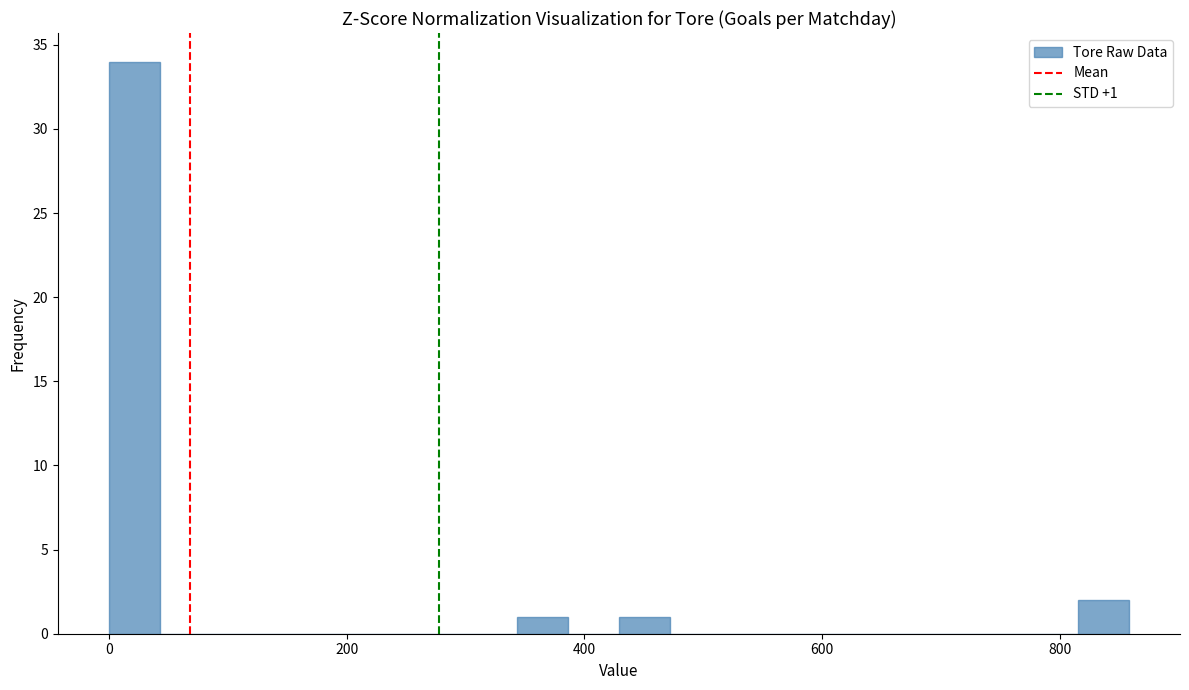

Read against the x-axis, roughly where is the centre of the tallest bar?

20